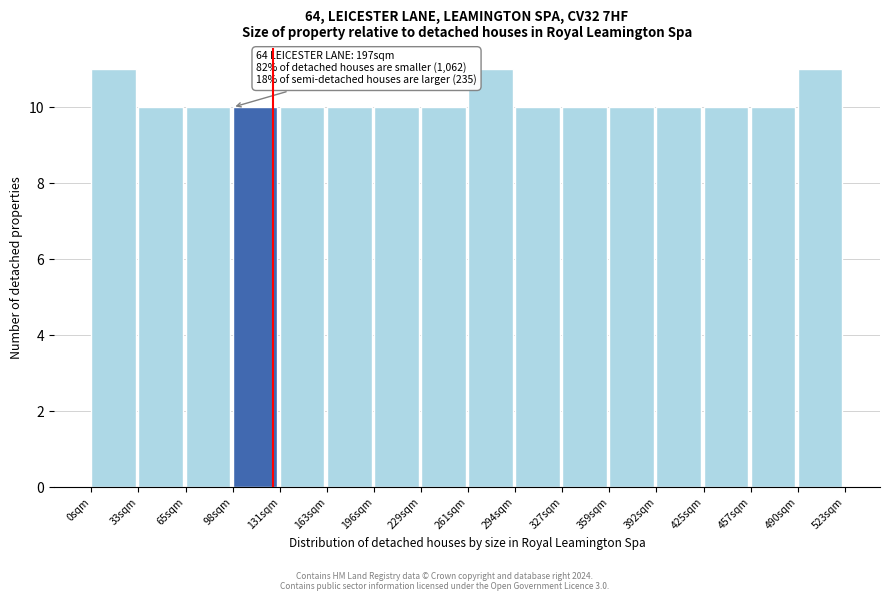

Reading right to left, extract all data points from this chart.

490sqm=11	457sqm=10	425sqm=10	392sqm=10	359sqm=10	327sqm=10	294sqm=10	261sqm=11	229sqm=10	196sqm=10	163sqm=10	131sqm=10	98sqm=10	65sqm=10	33sqm=10	0sqm=11